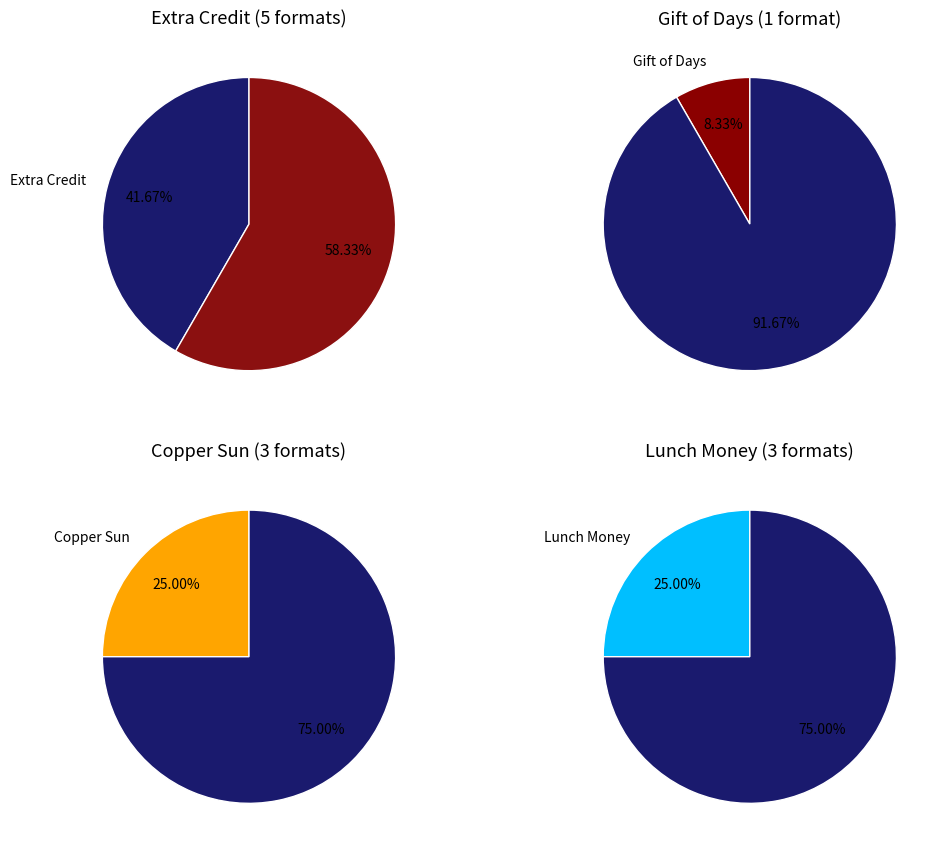

Does Copper Sun account for over 50% of the chart?

No